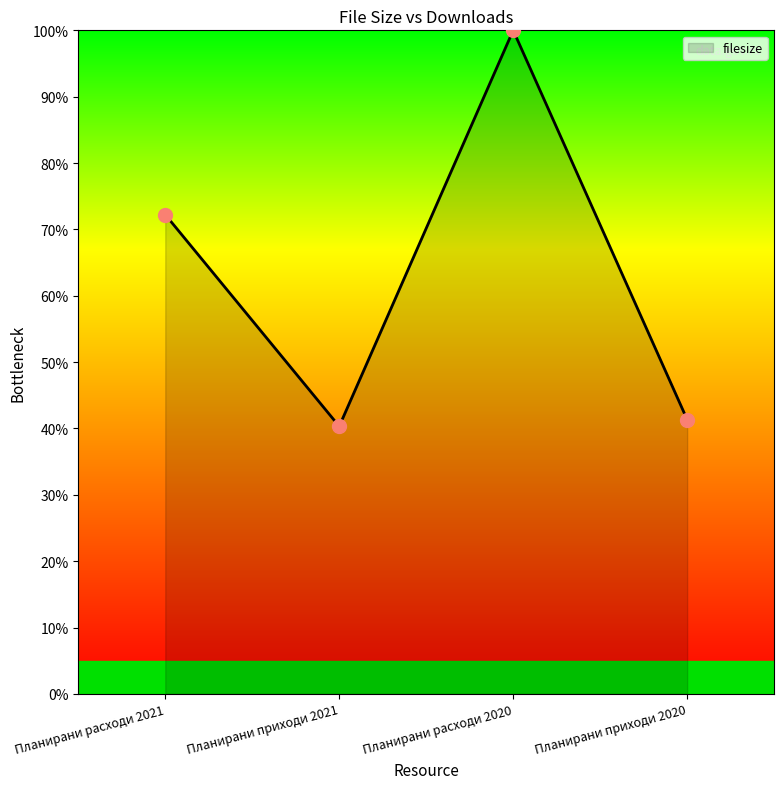

Approximately how many times larger is the value at Планирани приходи 2021 compared to Планирани расходи 2020?

0.4